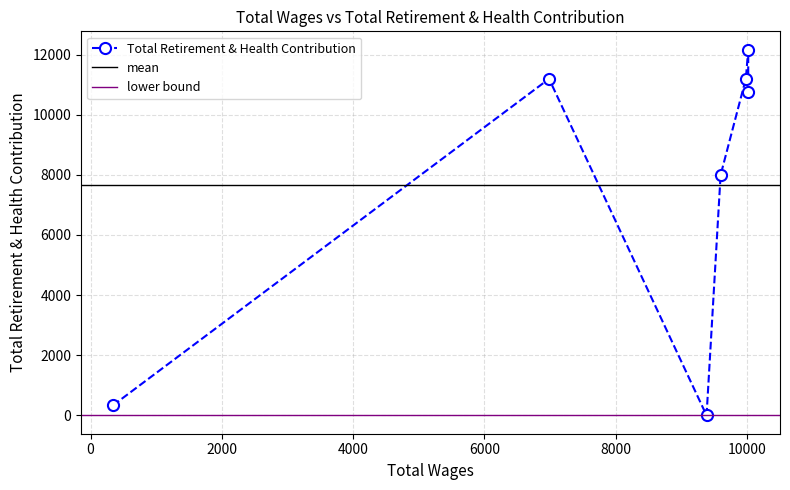

Reading left to right, list all the values displayed in this chart.

10020.0=12164	10020.0=10749	9984.0=11201	9599.0=7992	9385.0=0	6985.0=11193	338.0=331